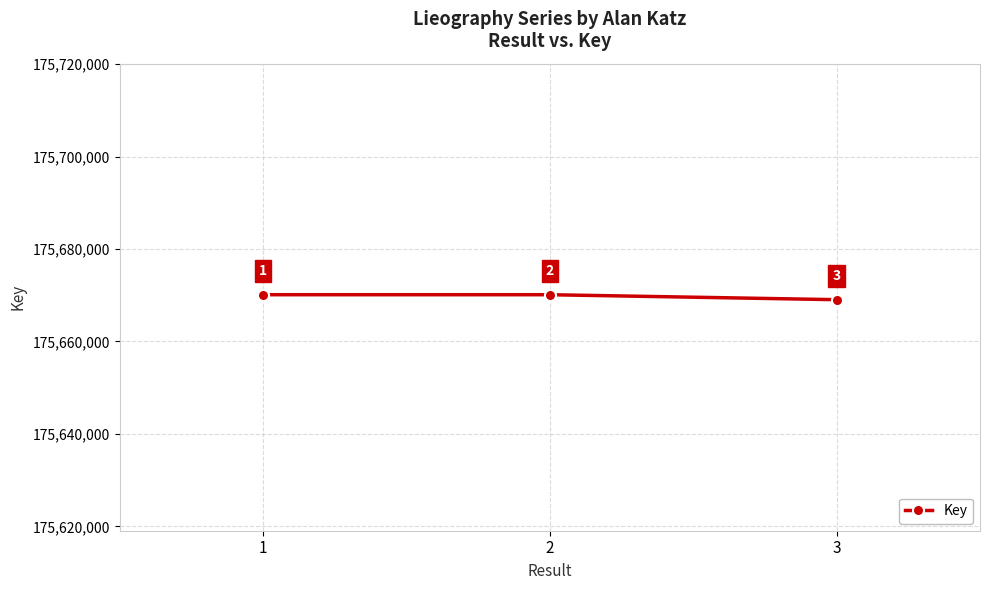

What is the sum of all values?

527009295